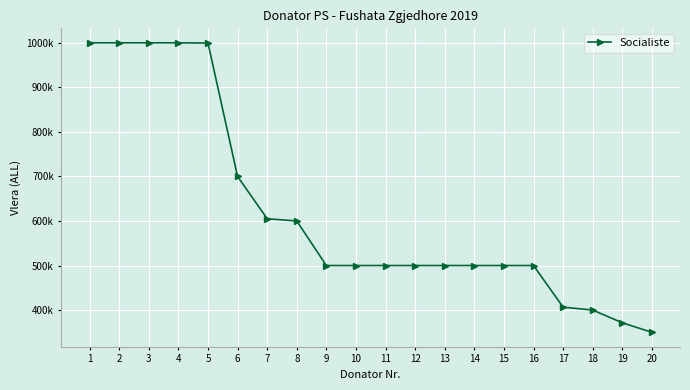

Reading left to right, what are all the values shown in this chart?

1=1000000	2=1000000	3=1000000	4=1000000	5=999500	6=700000	7=605000	8=600000	9=500000	10=500000	11=500000	12=500000	13=500000	14=500000	15=500000	16=500000	17=406502	18=400000	19=371500	20=350000